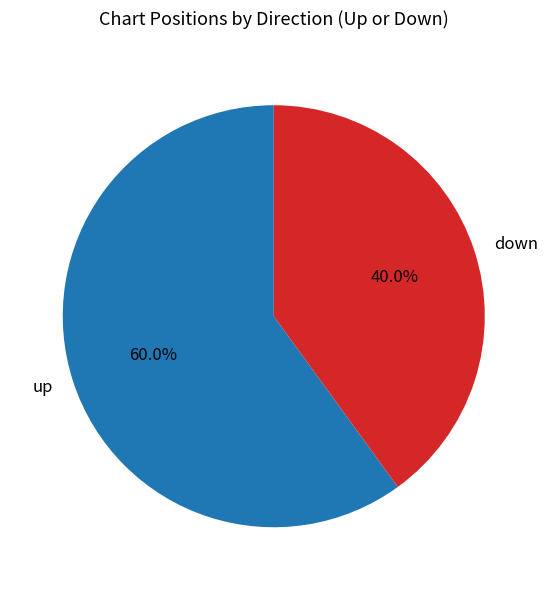

Does up represent more than half of the total?

Yes